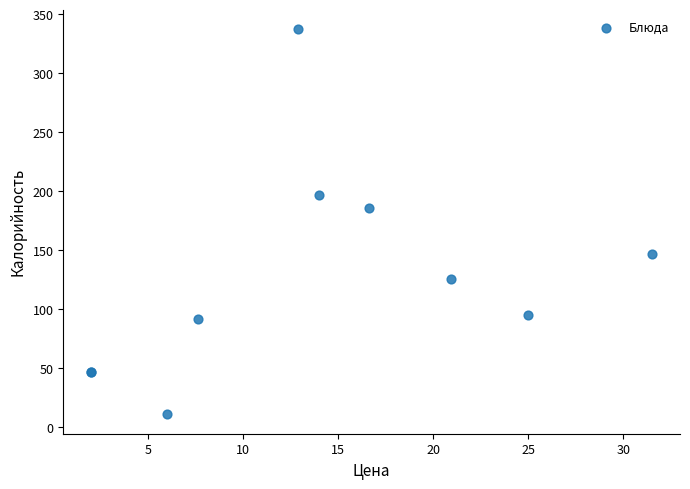

What Y value in the scatter plot is closest to 174?

186.0